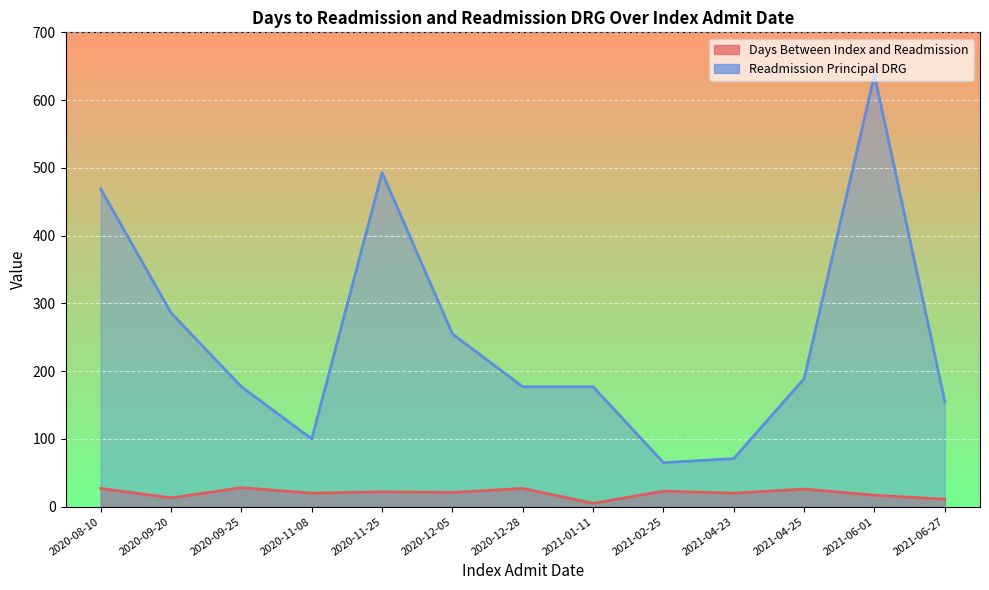

What is the difference between the highest and lowest values at 2020-09-20?

273